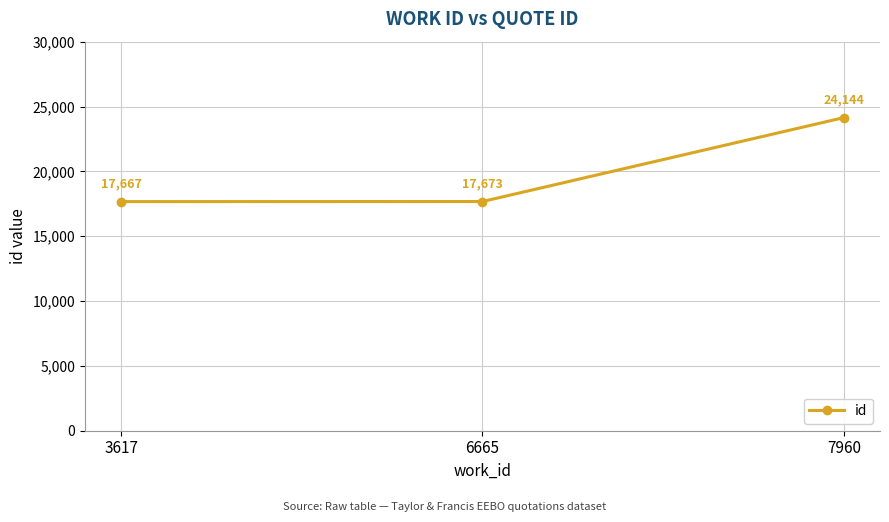

What is the sum of all values?

59484